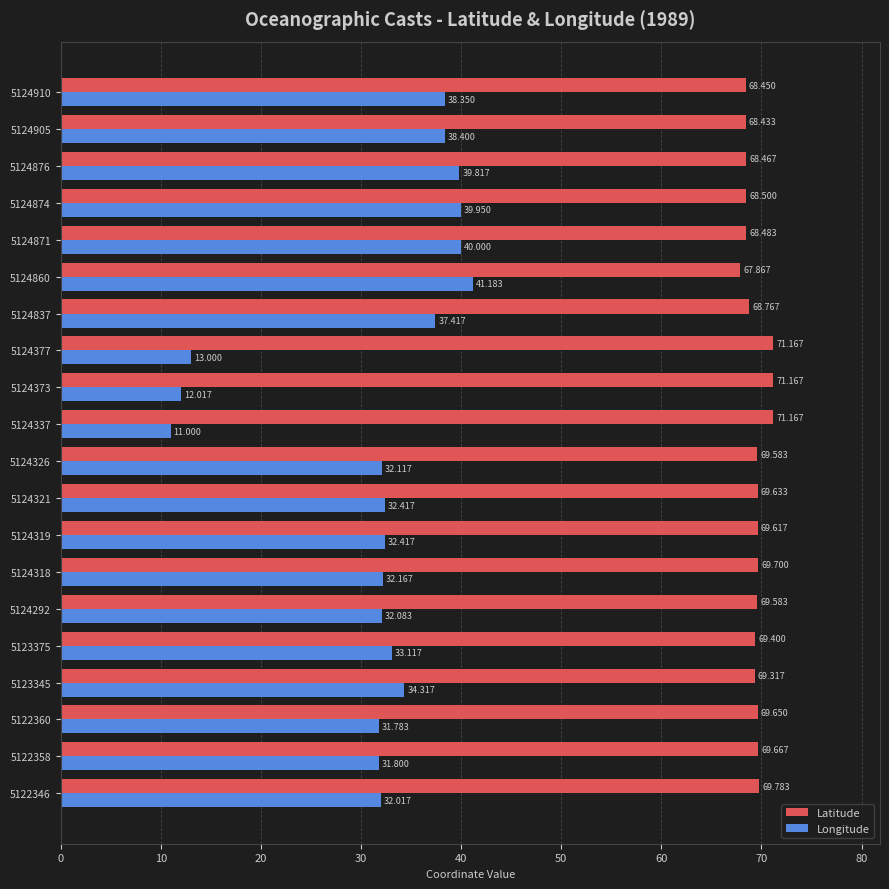

Which series changed the most between 5124337 and 5124910?

Longitude